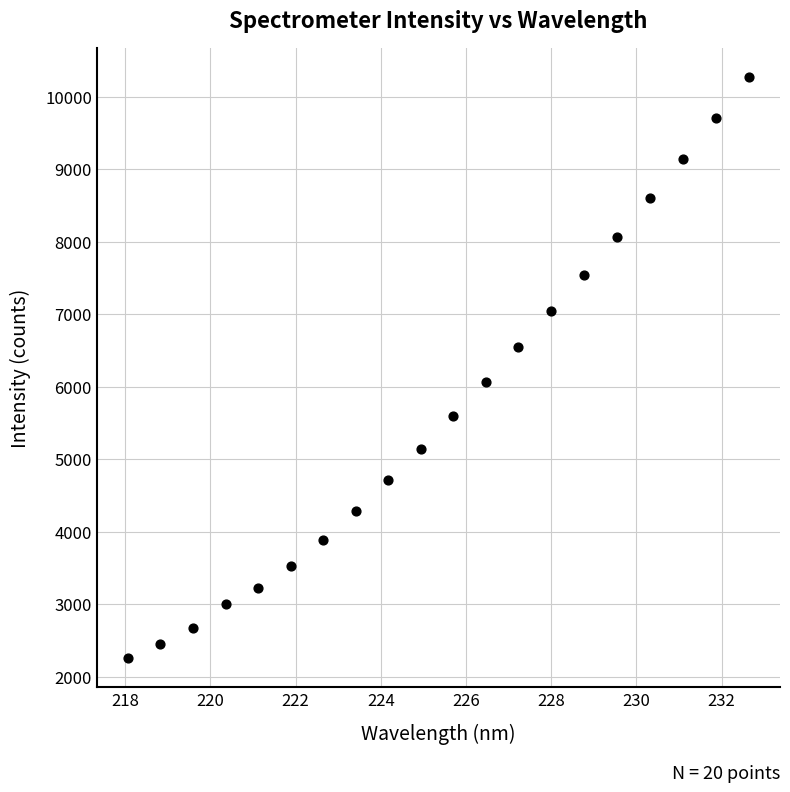

What is the range of Y values (max minus min)?

8013.2